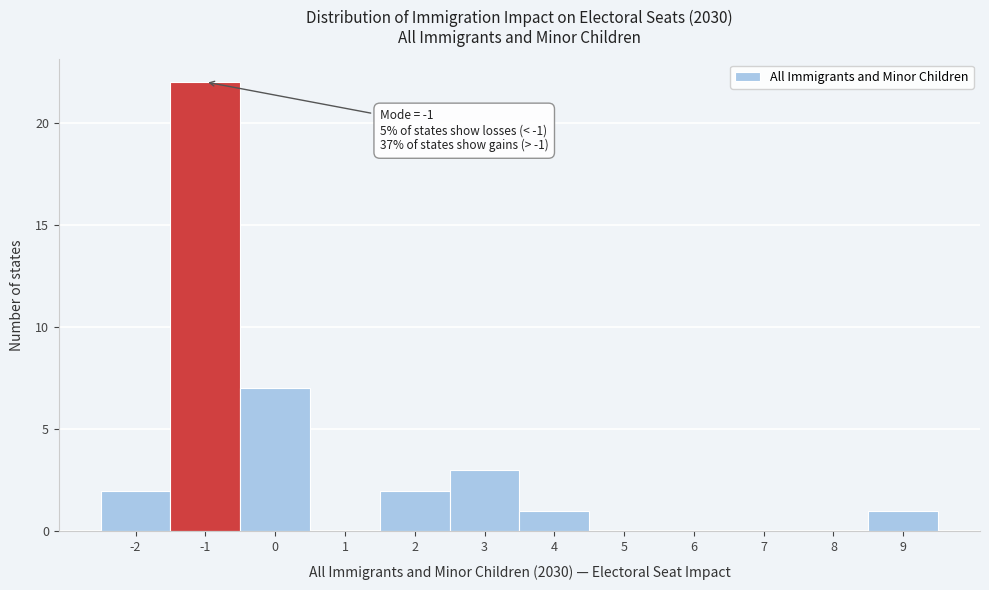

Which range on the x-axis has the tallest bar?

-1.5 to -0.5